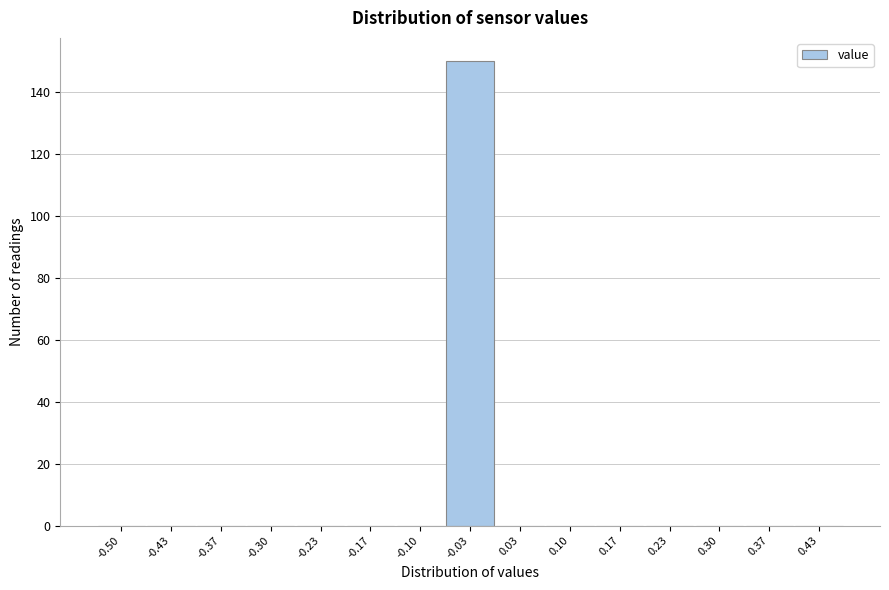

Reading right to left, extract all data points from this chart.

0.43=0	0.37=0	0.30=0	0.23=0	0.17=0	0.10=0	0.03=0	-0.03=150	-0.10=0	-0.17=0	-0.23=0	-0.30=0	-0.37=0	-0.43=0	-0.50=0